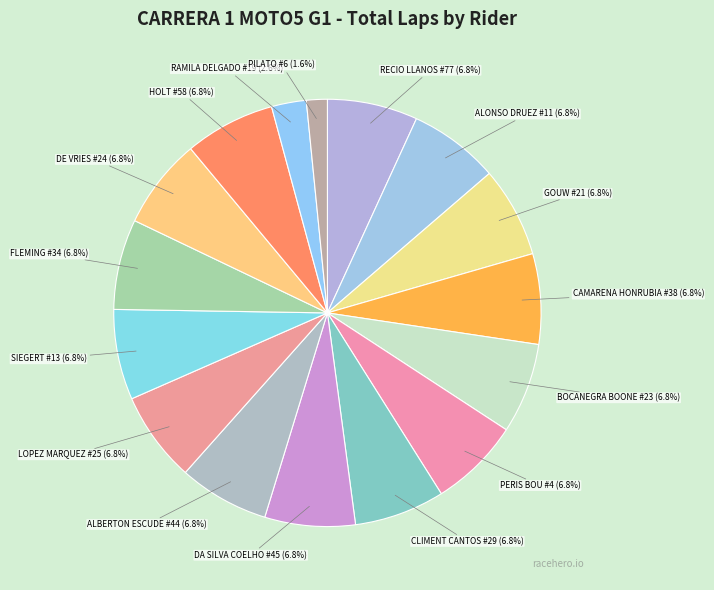

Count the number of slices in the pie.

16